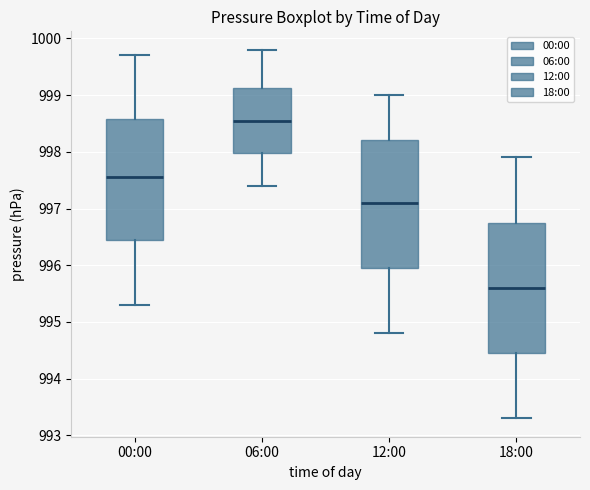

Reading left to right, transcribe this box plot: for each box, give where its median line is, the range the box spans, and where its two whiskers end, as read against the y-axis. The values are not printed on the chart, so give them approximately, as read against the axis.

00:00: median 997.6, box 996.5 to 998.6, whiskers 995.3 to 999.7
06:00: median 998.6, box 998.0 to 999.1, whiskers 997.4 to 999.8
12:00: median 997.1, box 996.0 to 998.2, whiskers 994.8 to 999.0
18:00: median 995.6, box 994.5 to 996.8, whiskers 993.3 to 997.9